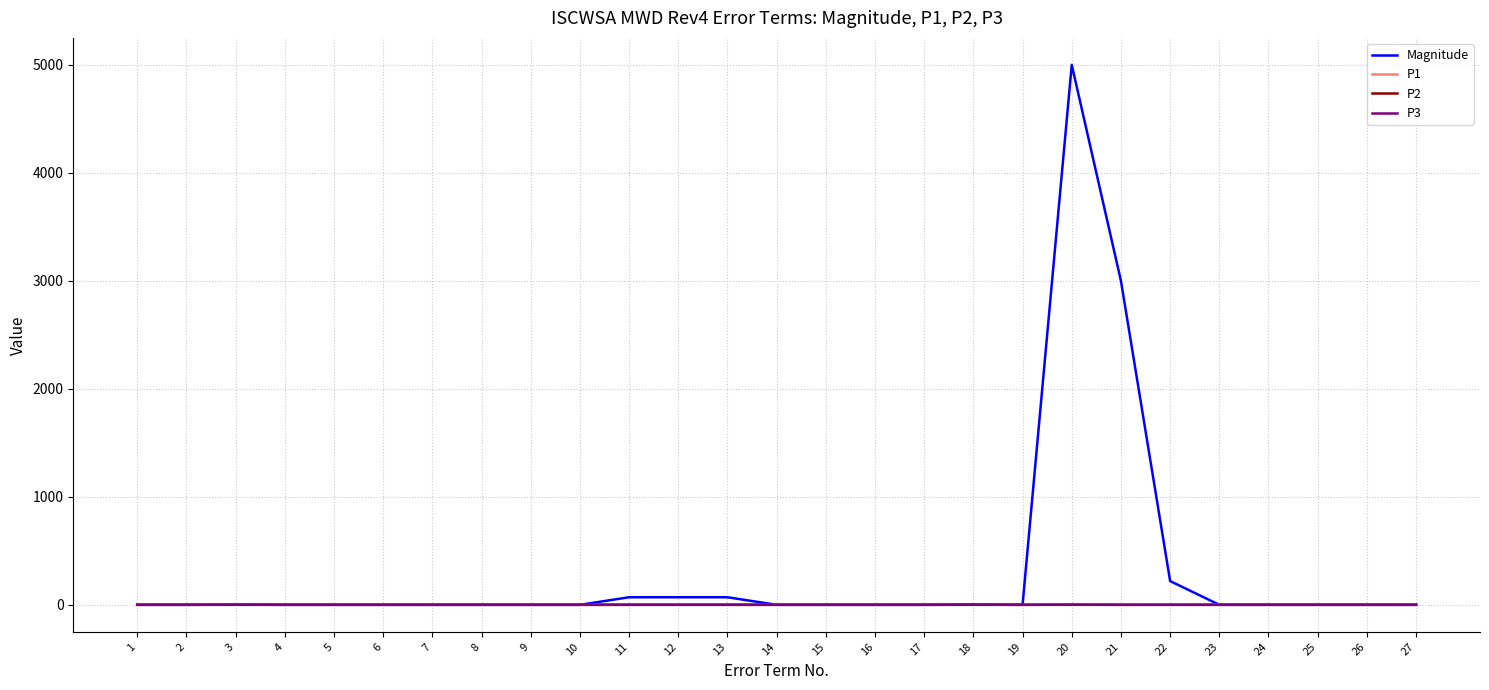

Rank the series by their maximum value, from lowest to highest.

P1, P2, P3, Magnitude